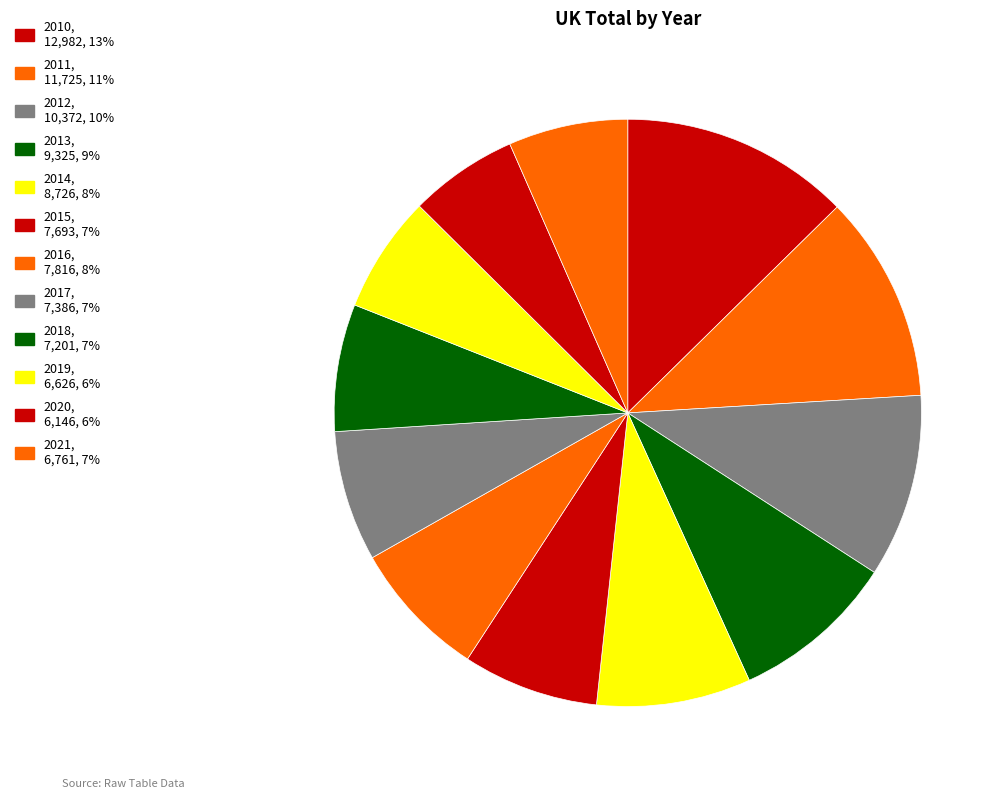

Which slice is the largest?

2010